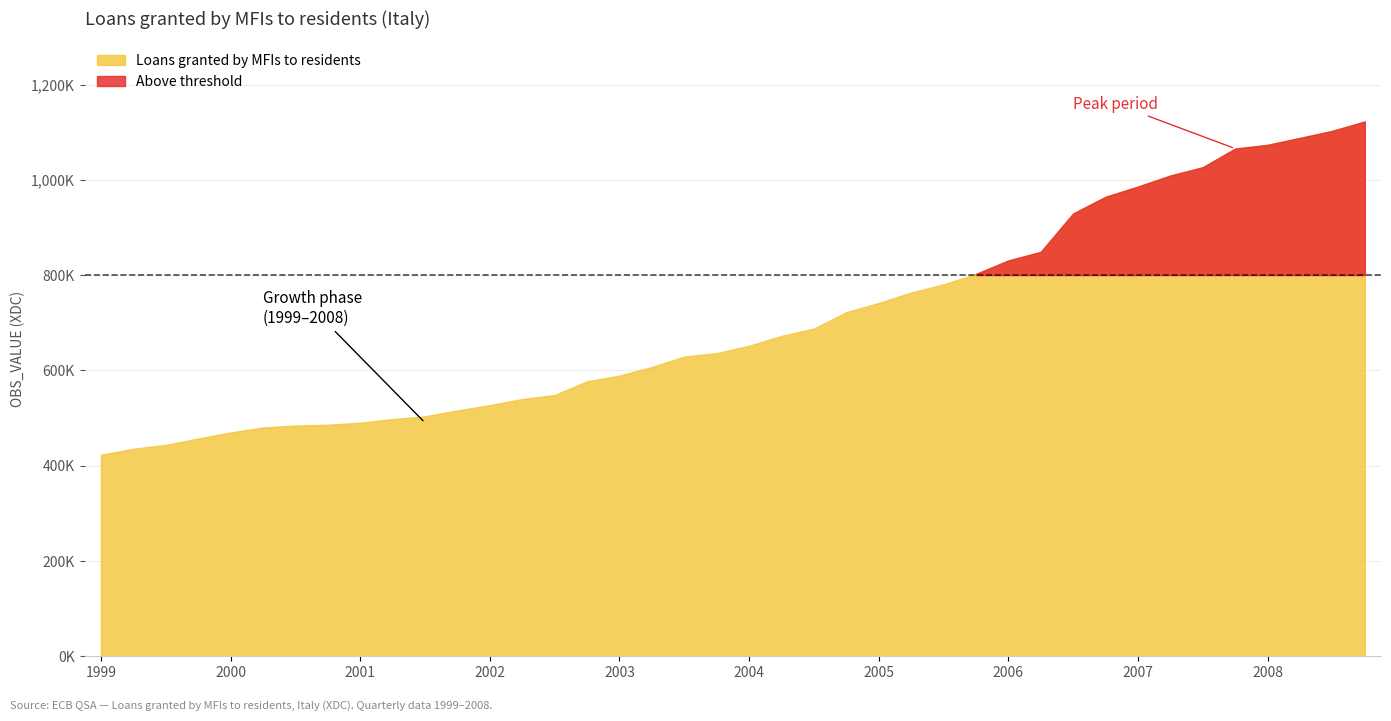

At which category does the chart reach its minimum across all series?

1999-Q1